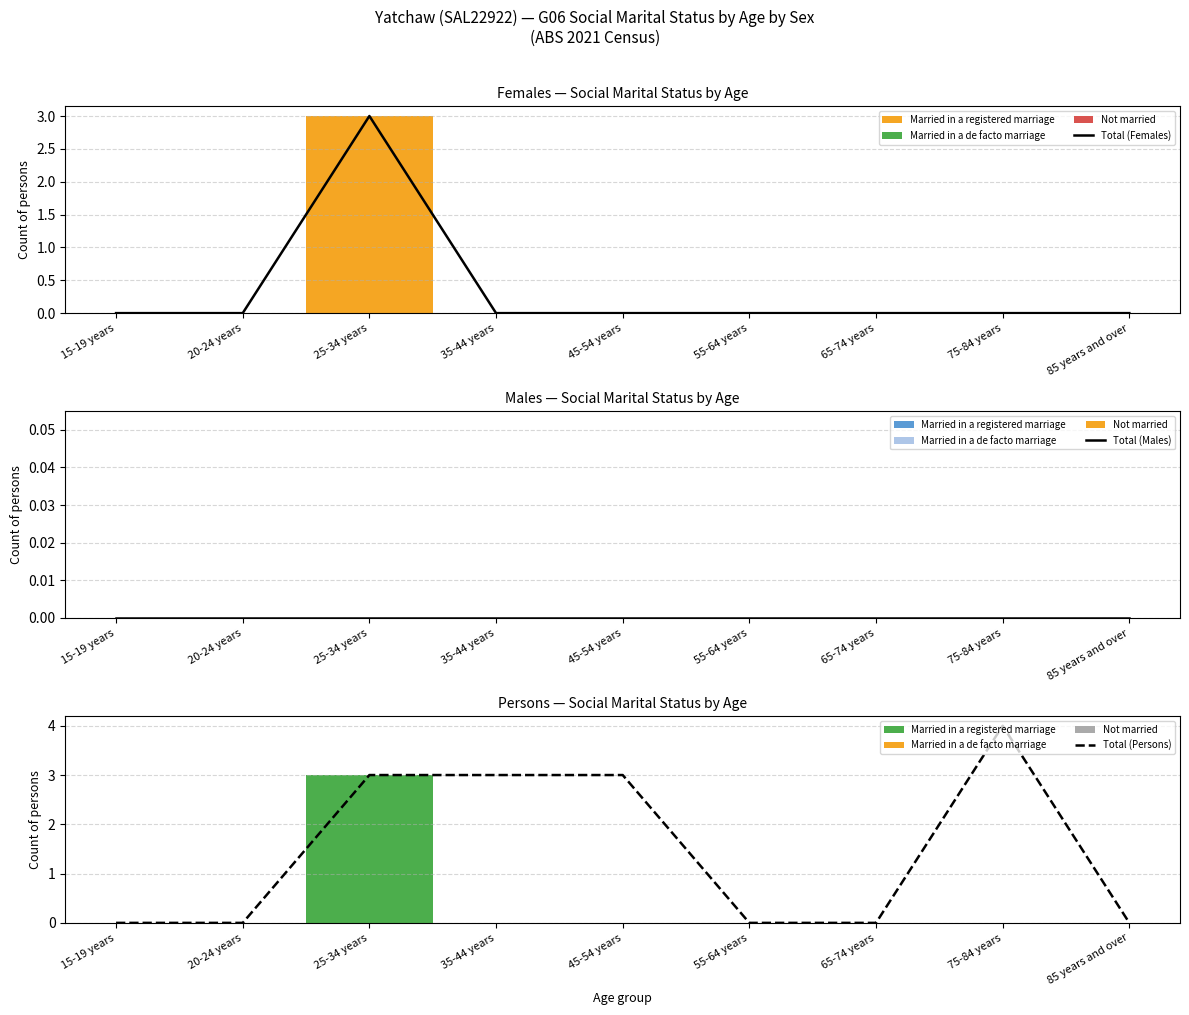

The value of Total (Females) at 45-54 years is -2. True or false?

False